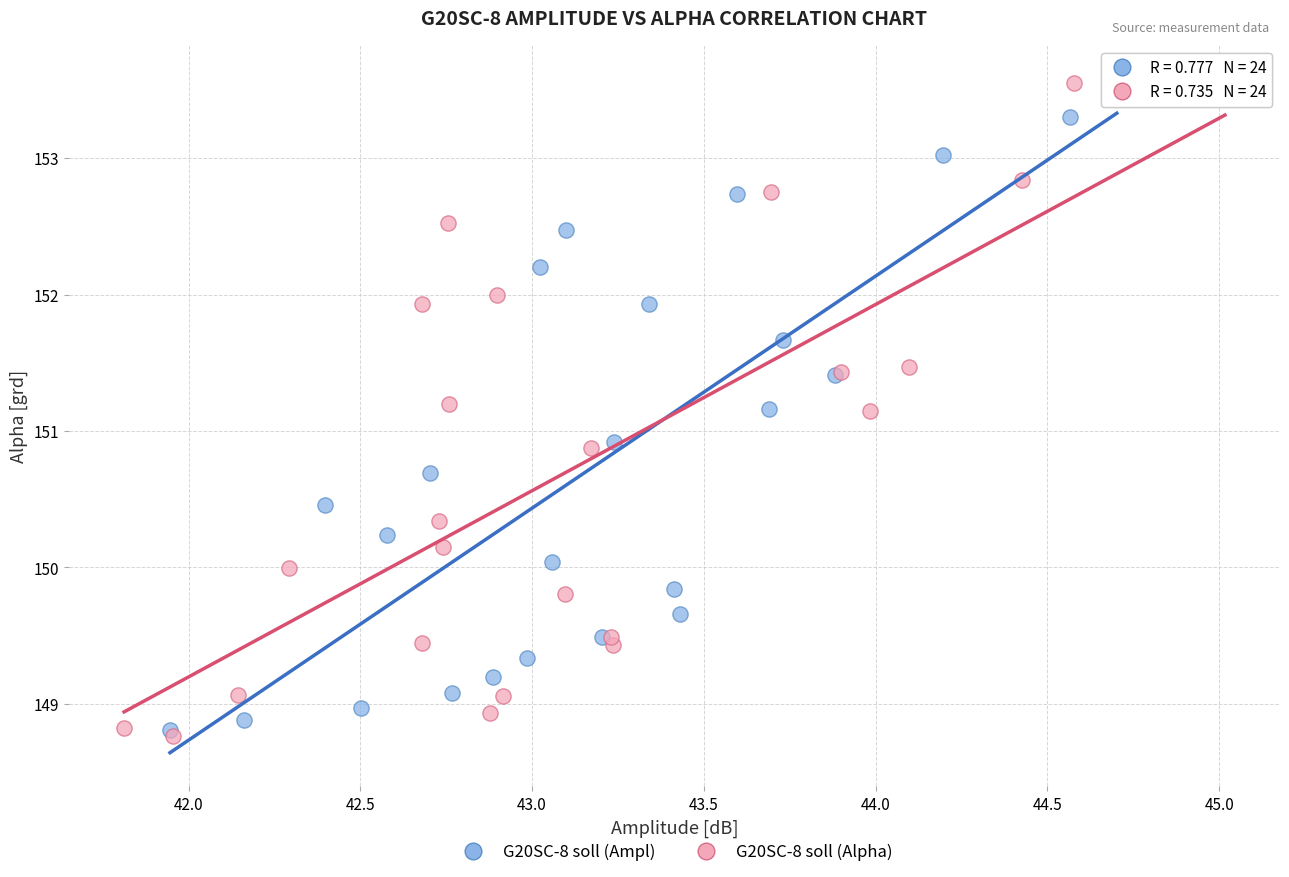

What are all the series names shown in the legend?

G20SC-8 soll (Ampl), G20SC-8 soll (Alpha)